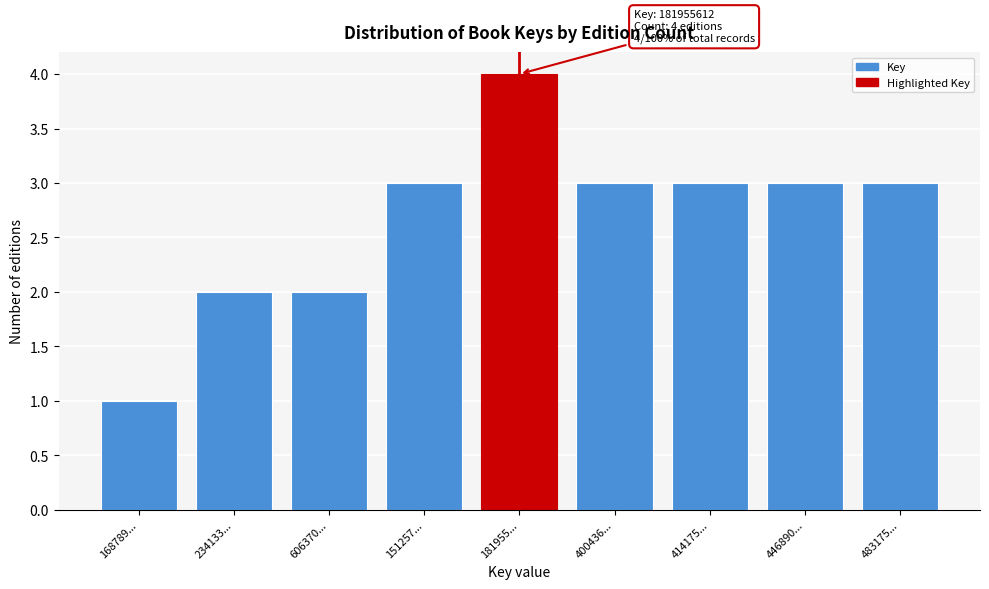

Reading left to right, transcribe all the data shown in this chart.

1	2	2	3	4	3	3	3	3